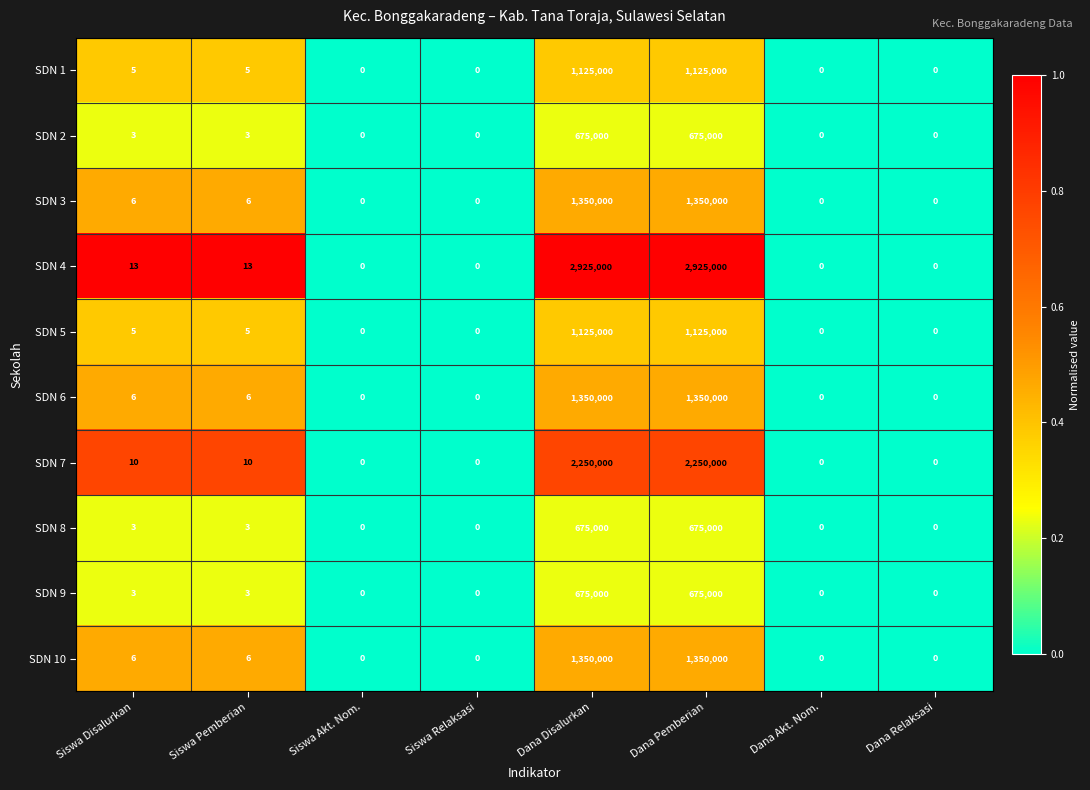

Between Siswa Disalurkan and Dana Disalurkan, which series saw the biggest shift?

SDN 4